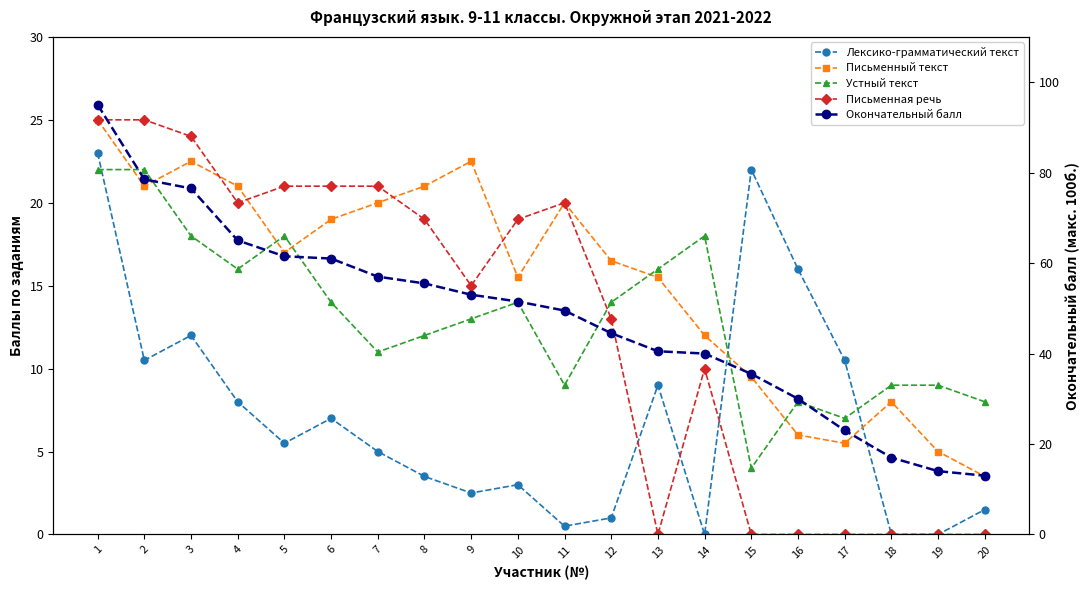

How many lines are shown in the chart?

5